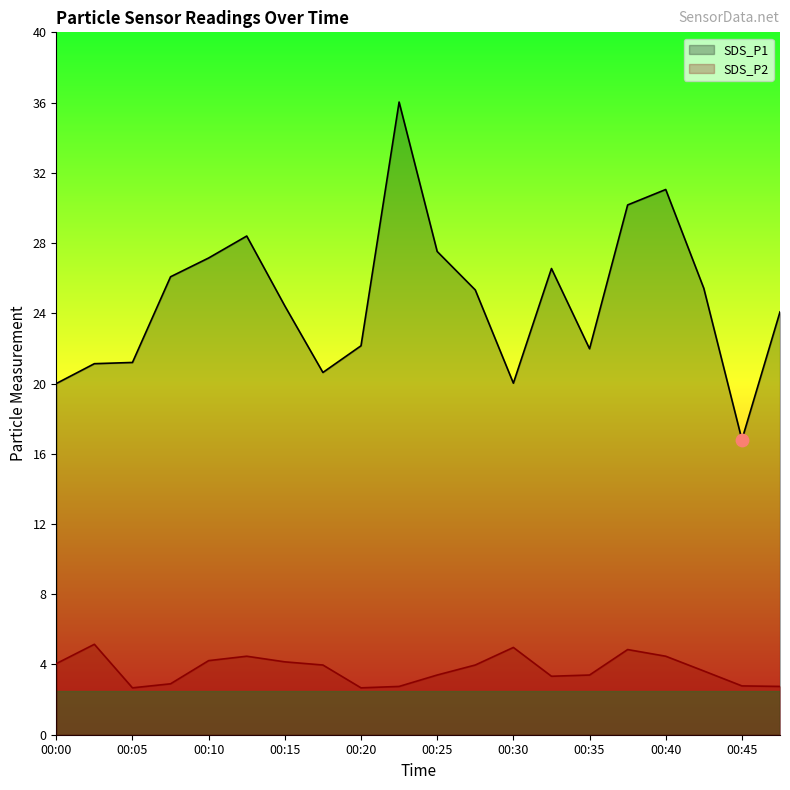

Which series has the largest Y range (max minus min)?

SDS_P1